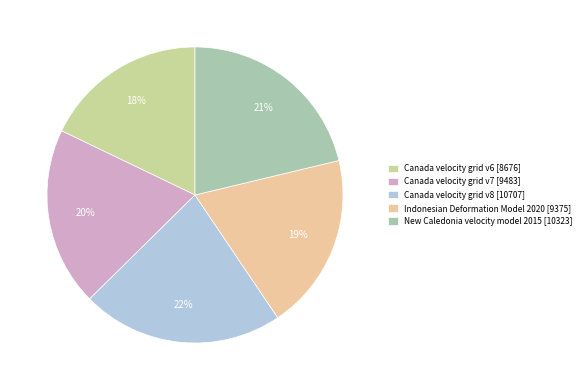

To the nearest percent, what is the average slice percentage?

20%